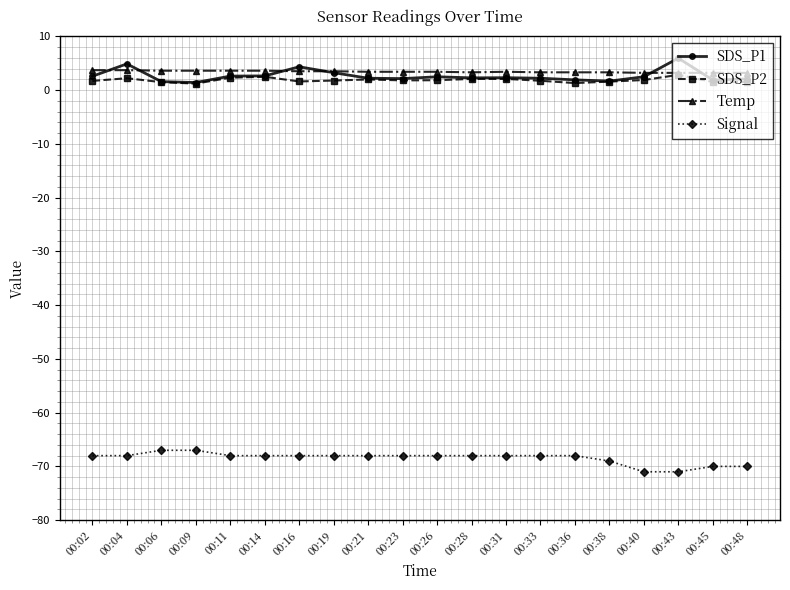

Does the chart display data point markers on the line(s)?

Yes